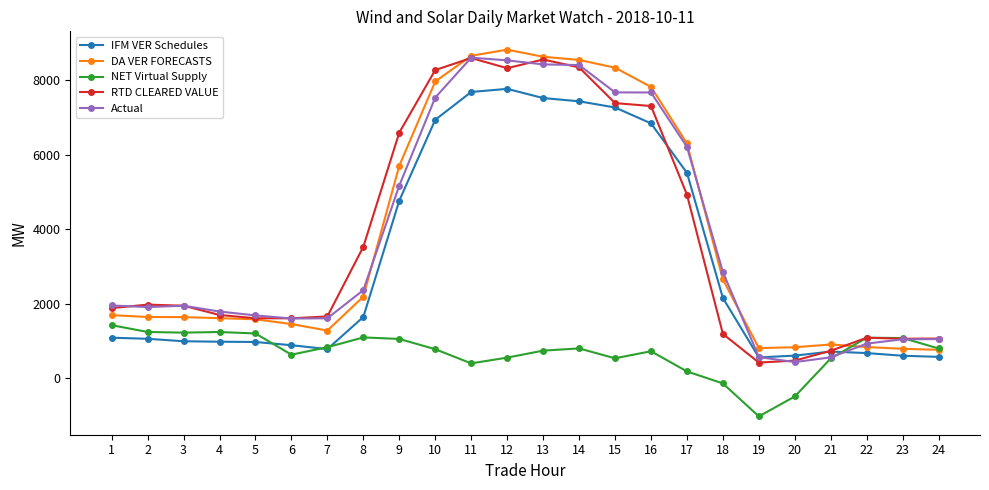

What is the total value across all series at 19?

1311.8